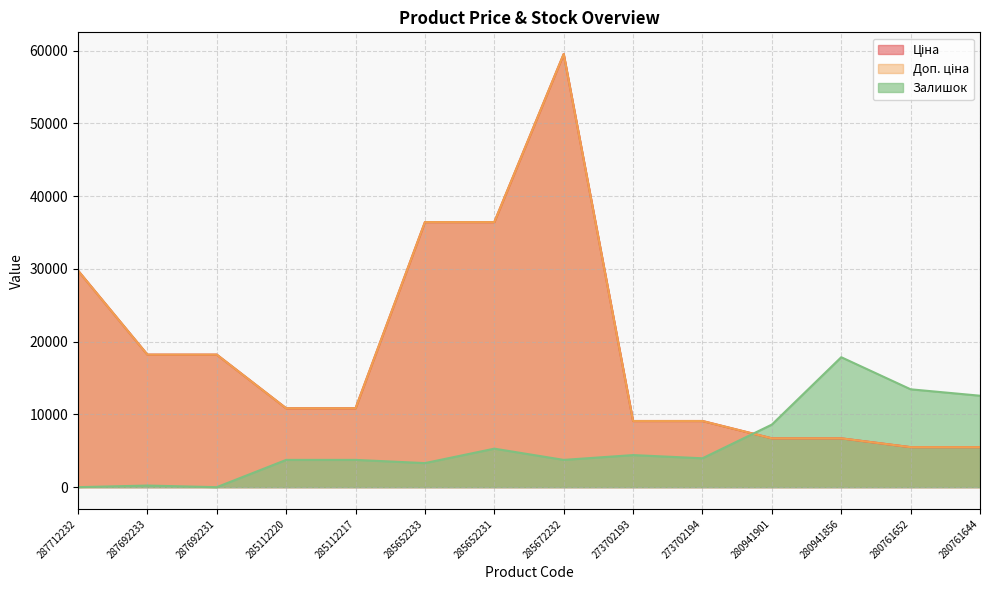

What is the total value across all series at 287692231?

36424.0